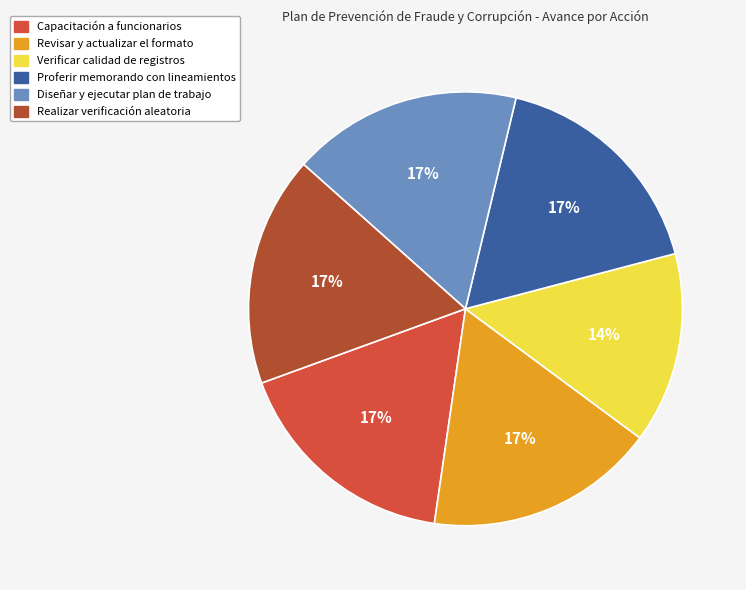

To the nearest percent, what is the difference between the largest and smallest slice percentages?

3%